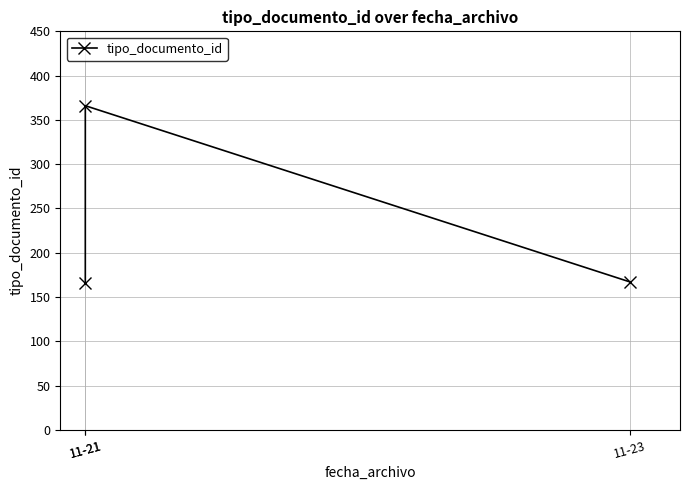

Reading left to right, what are all the values shown in this chart?

166	366	167